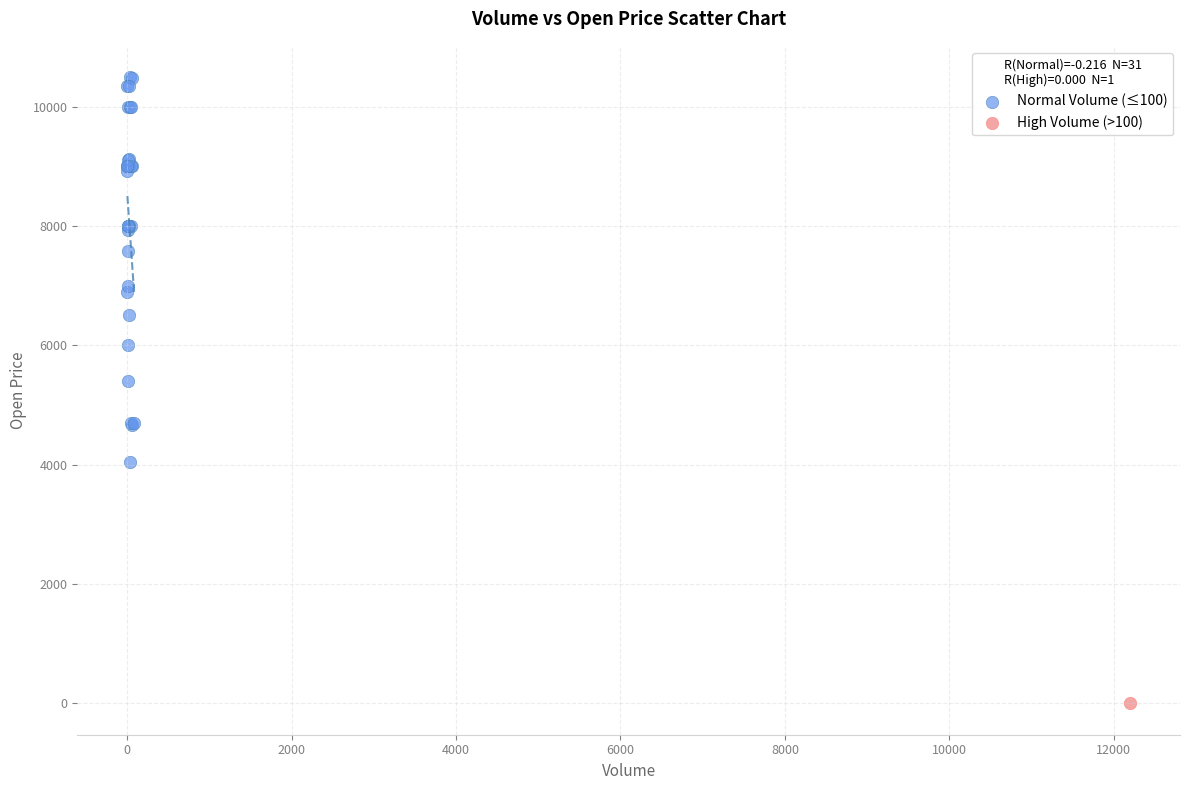

What are all the series names shown in the legend?

Normal Volume (≤100), High Volume (>100)